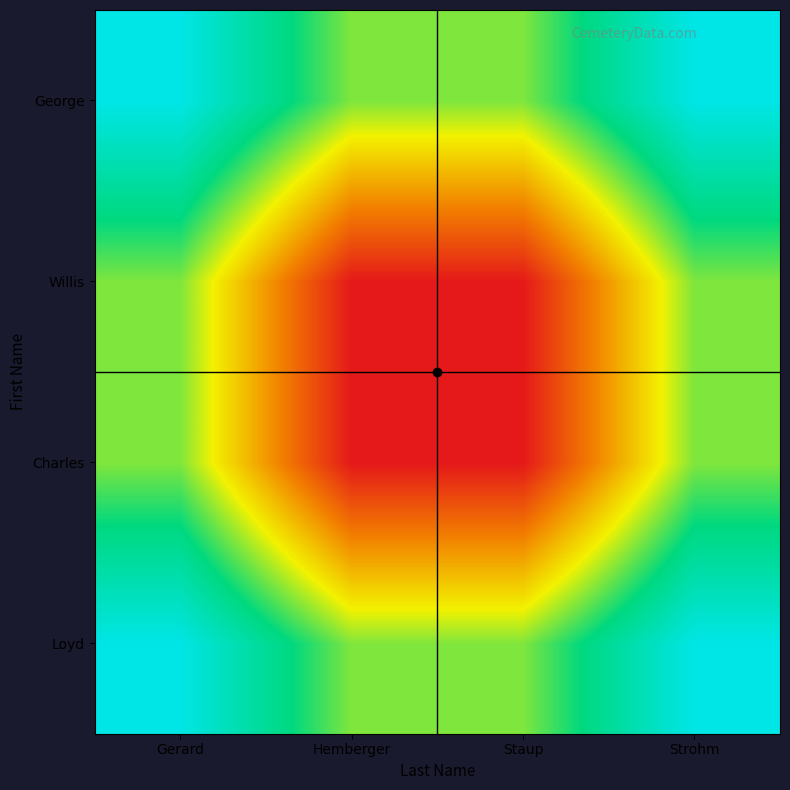

What is the maximum value shown in the chart?

1.0